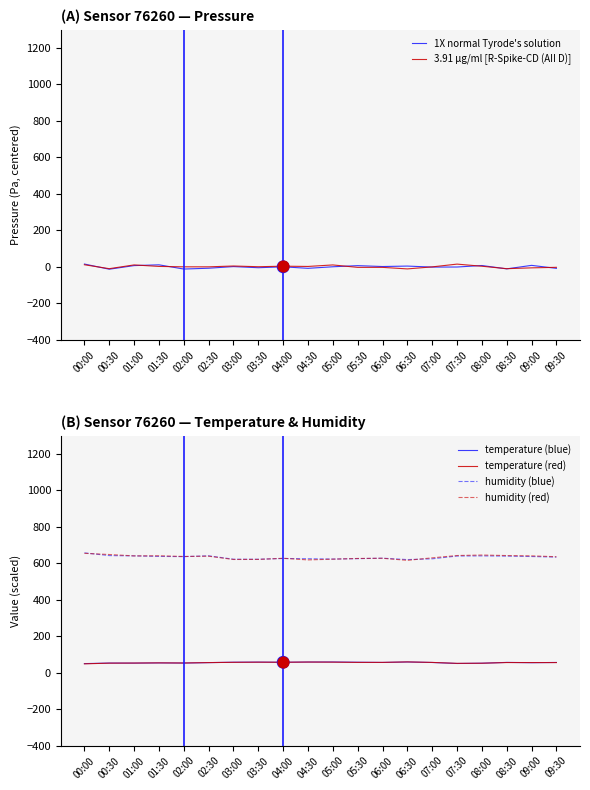

What is the total value across all series at 08:30?

1373.9